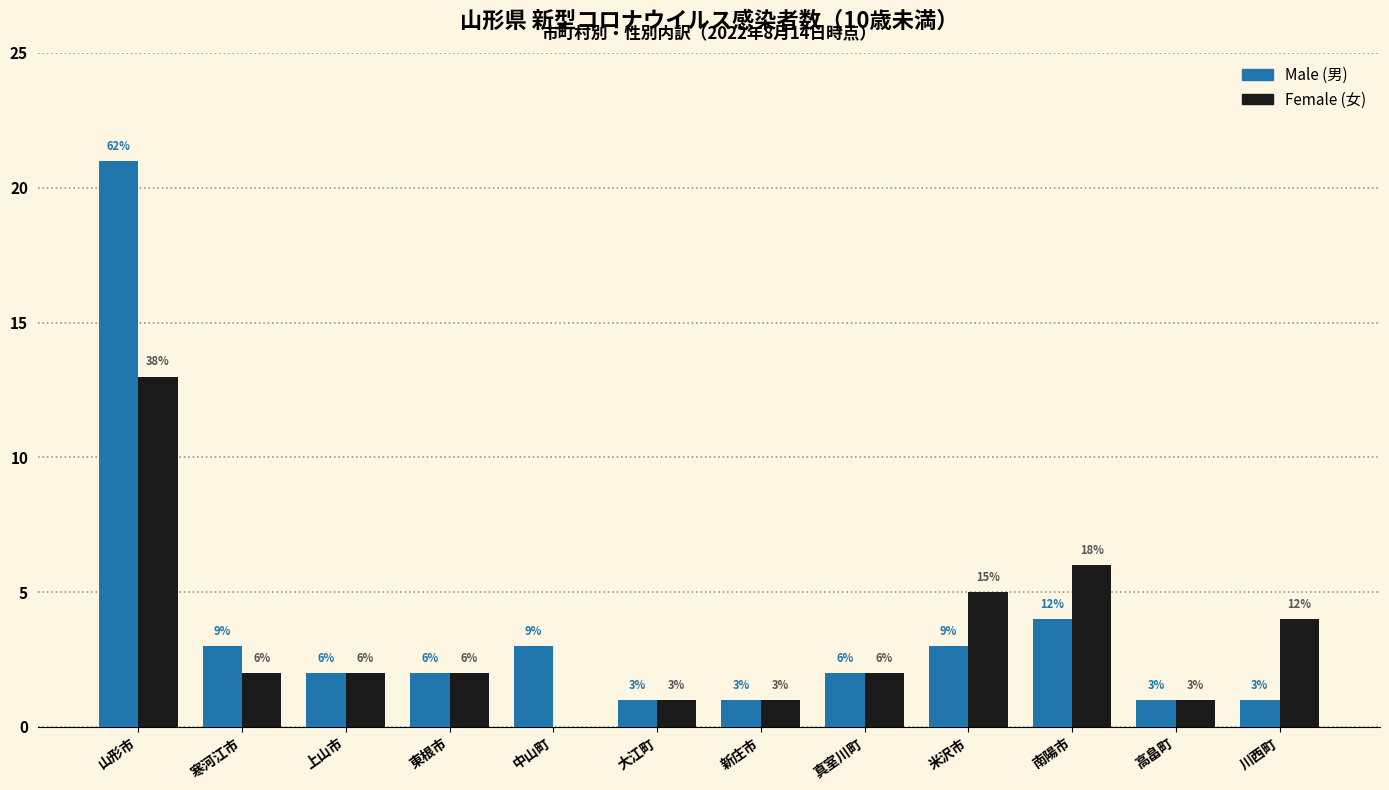

Reading right to left, transcribe all the data shown in this chart.

Male (男): 川西町=1	高畠町=1	南陽市=4	米沢市=3	真室川町=2	新庄市=1	大江町=1	中山町=3	東根市=2	上山市=2	寒河江市=3	山形市=21
Female (女): 川西町=4	高畠町=1	南陽市=6	米沢市=5	真室川町=2	新庄市=1	大江町=1	中山町=0	東根市=2	上山市=2	寒河江市=2	山形市=13